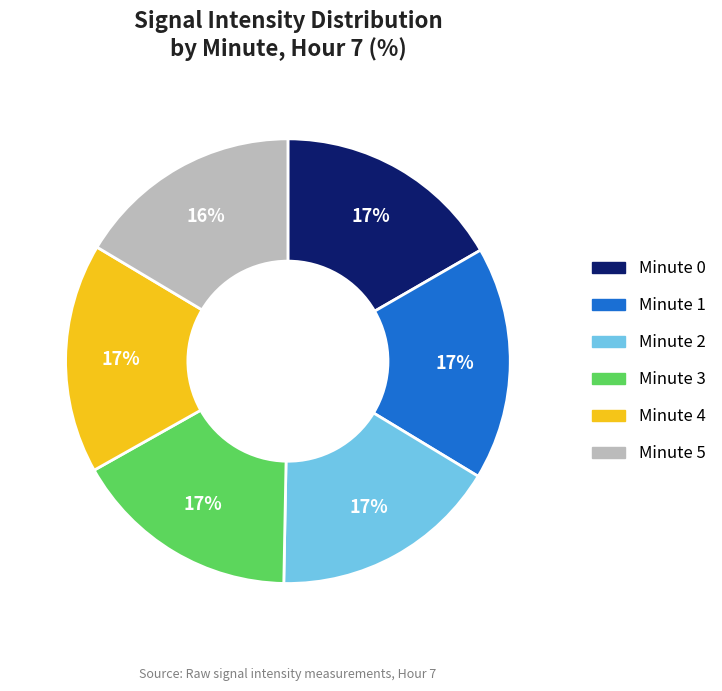

Approximately how many times larger is the value at Minute 1 compared to Minute 4?

1.0